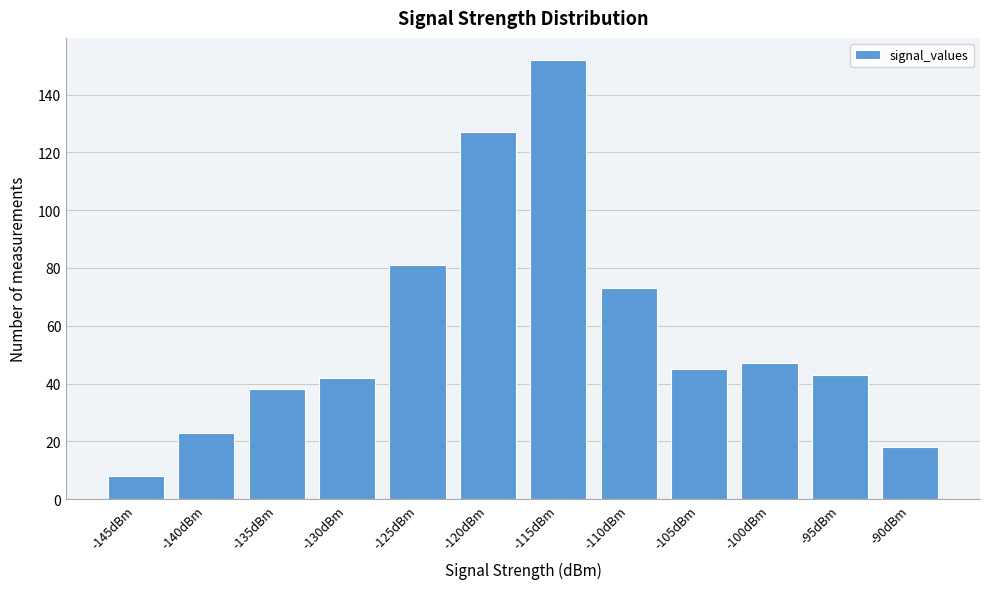

Reading left to right, list all the values displayed in this chart.

-145dBm=8	-140dBm=23	-135dBm=38	-130dBm=42	-125dBm=81	-120dBm=127	-115dBm=152	-110dBm=73	-105dBm=45	-100dBm=47	-95dBm=43	-90dBm=18